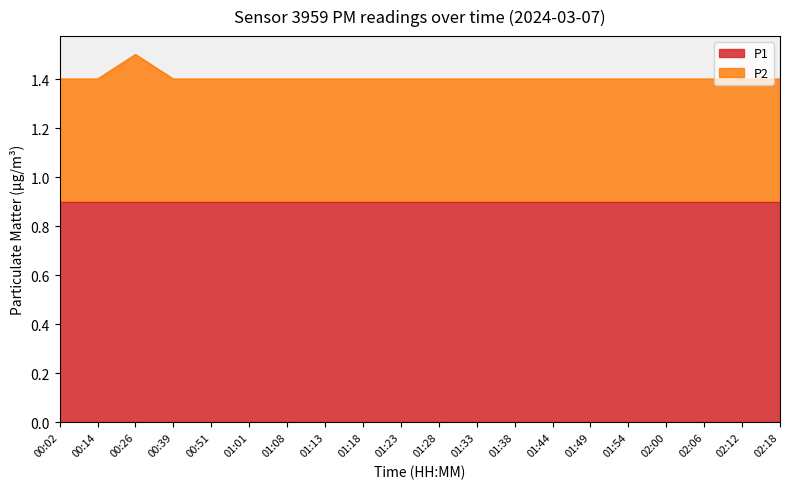

At which category does the chart reach its minimum across all series?

00:02